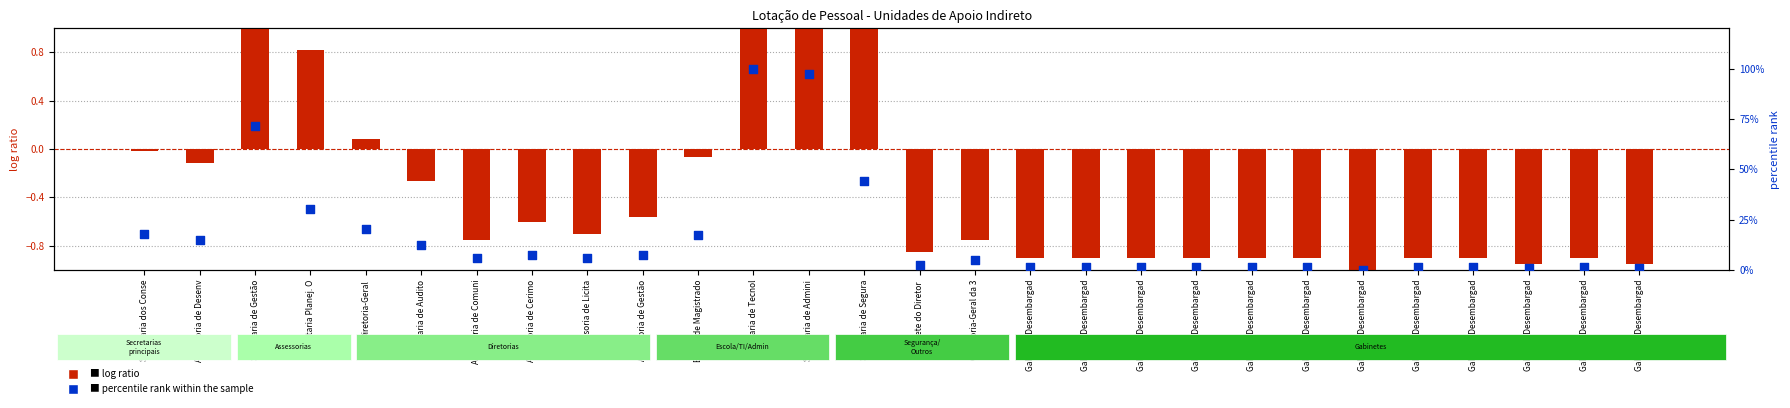

Which series has the widest spread of Y values?

percentile rank within the sample